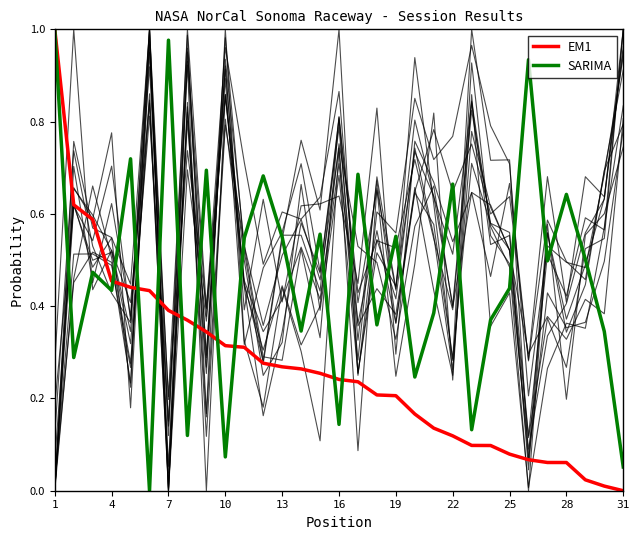

Is it true that SARIMA equals 0.3 at 13?

False